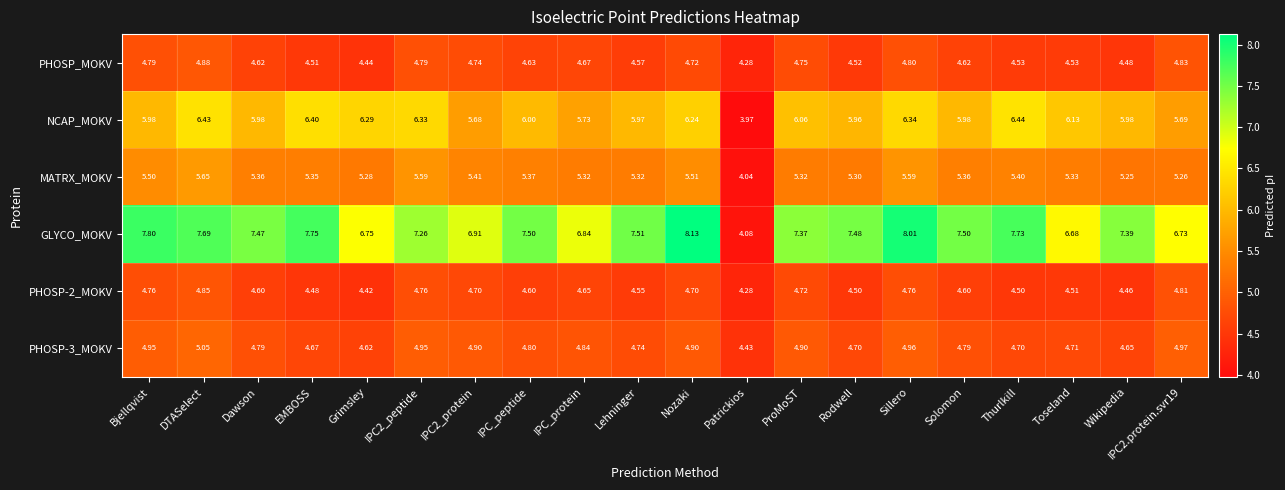

At which label is PHOSP_MOKV closest to 4?

Patrickios